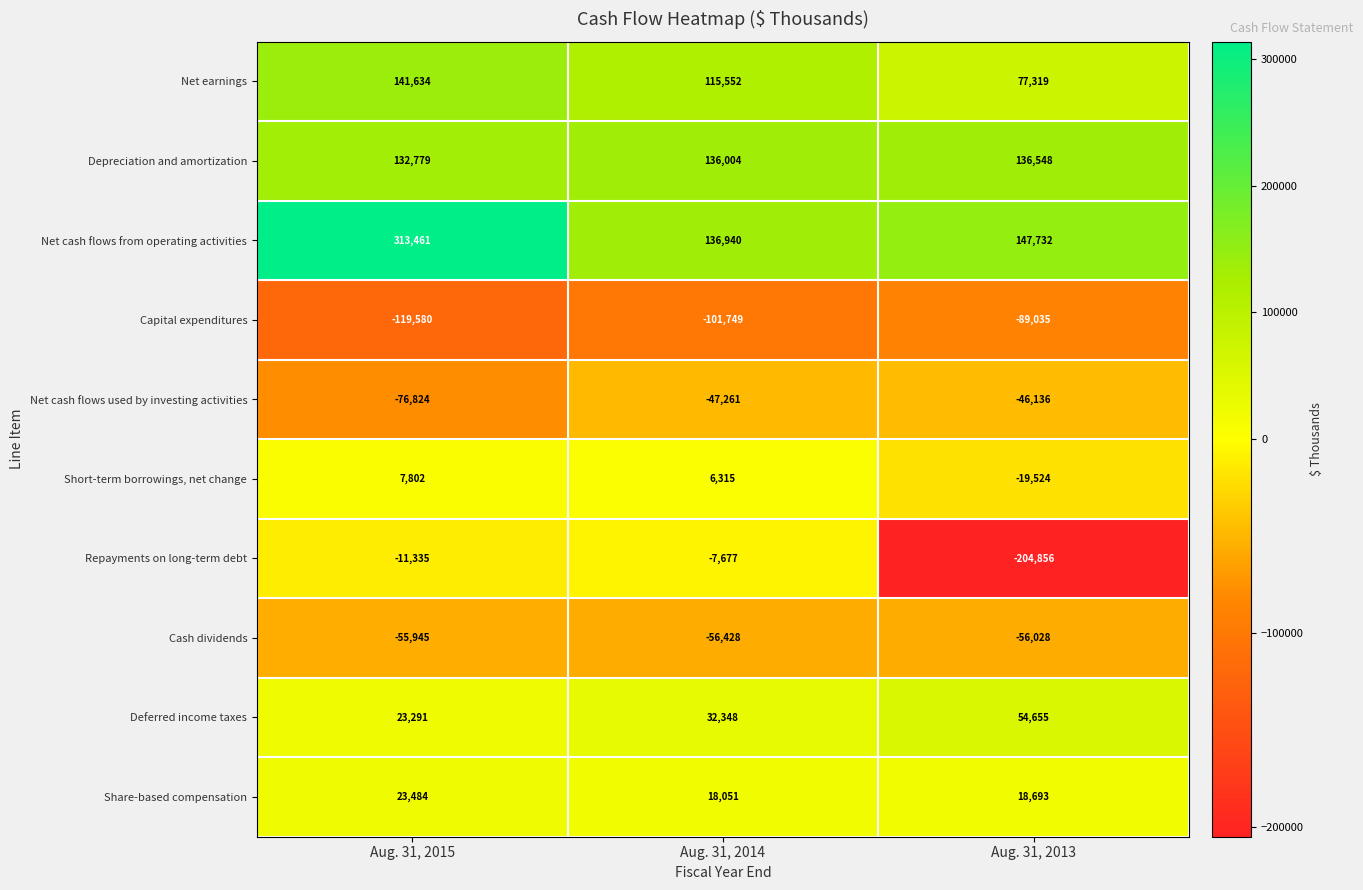

How many categories are shown in the chart?

3